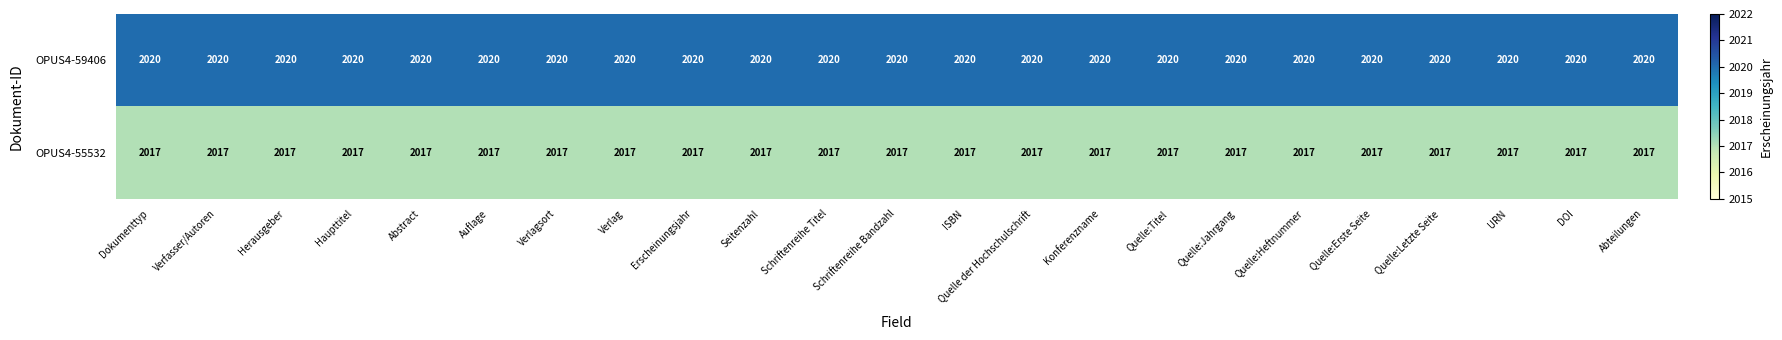

What is the total value across all series at Herausgeber?

4037